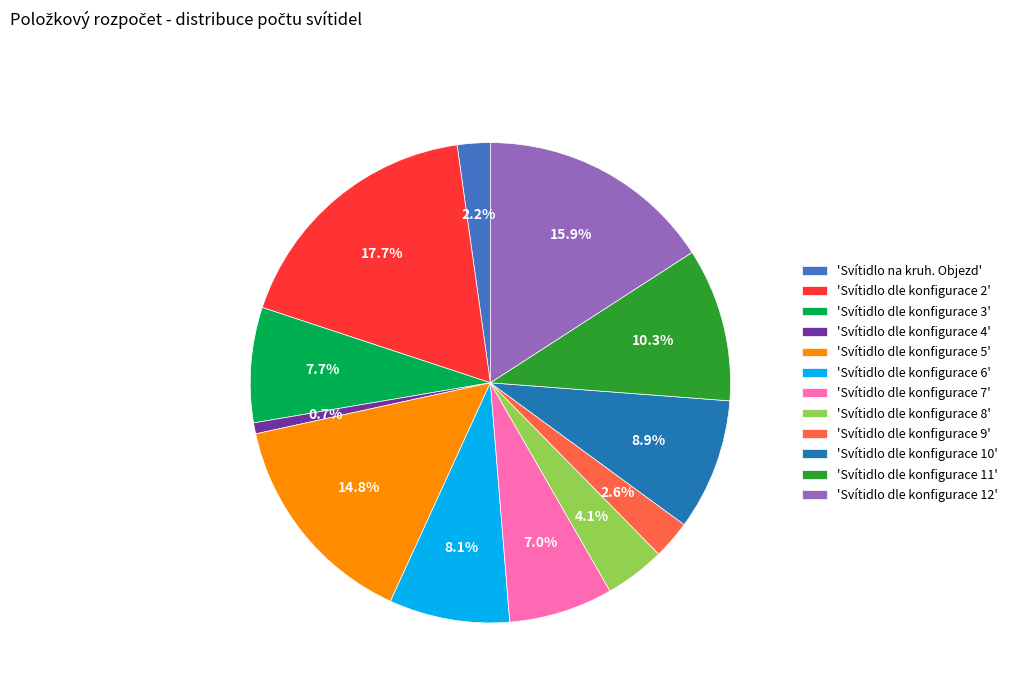

Between 'Svítidlo dle konfigurace 7' and 'Svítidlo dle konfigurace 9', which is larger?

'Svítidlo dle konfigurace 7'